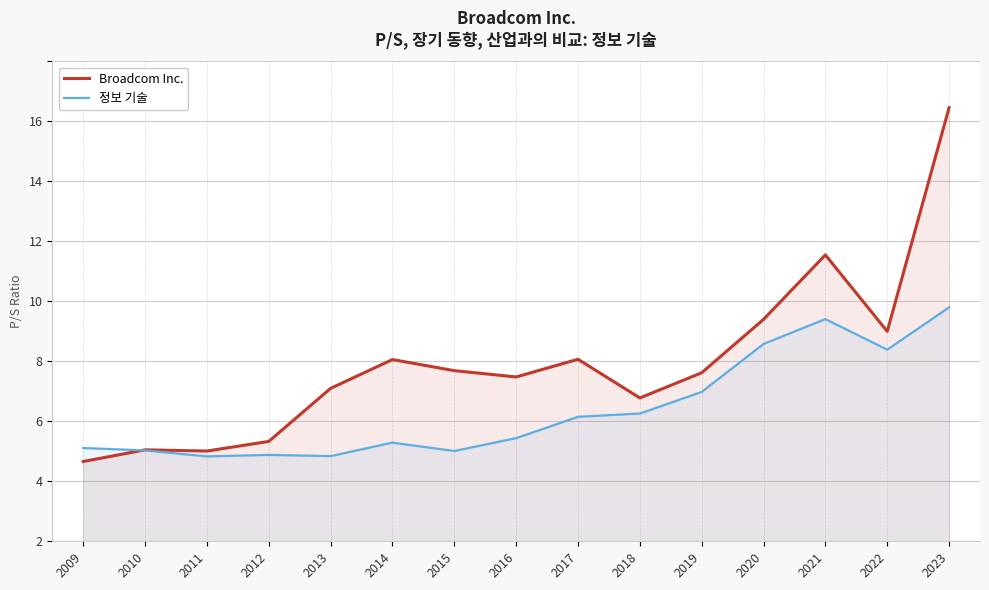

Between 2012 and 2018, which series saw the biggest shift?

Broadcom Inc.